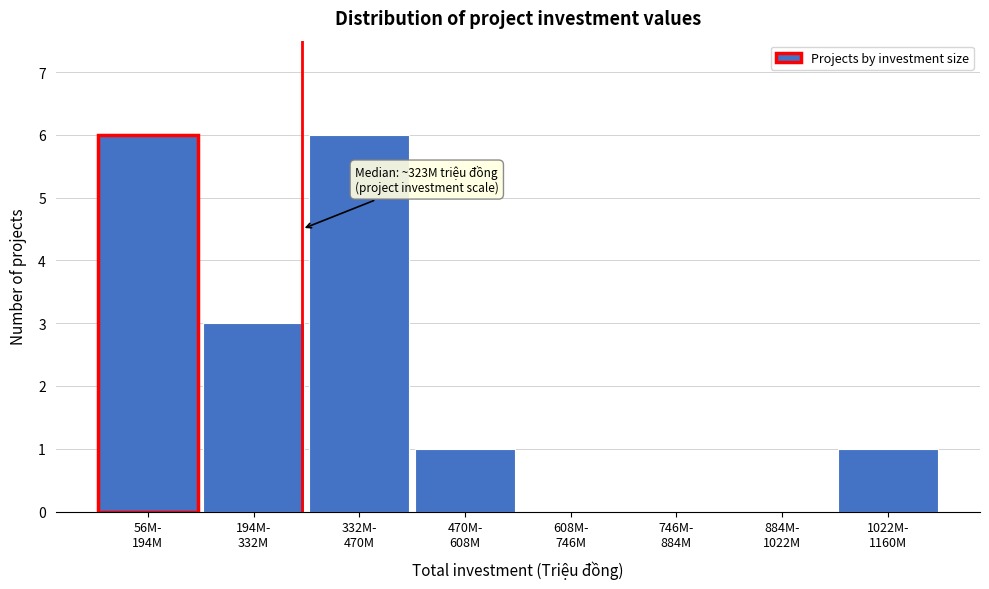

What is the maximum value shown in the chart?

6